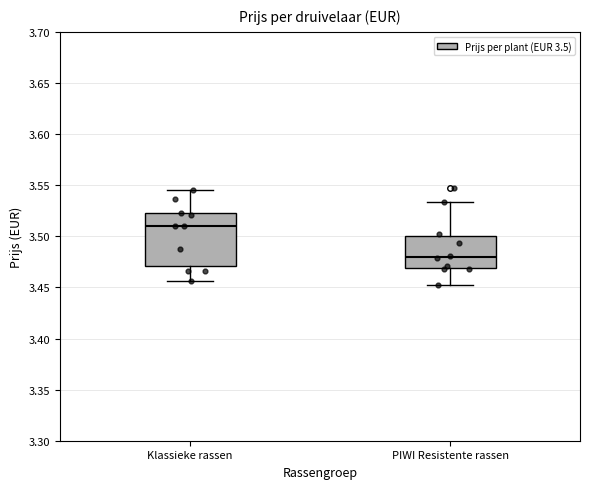

Reading left to right, read every box against the y-axis: the position of its median line, the range the box covers, and the ends of its whiskers. The values are not printed on the chart, so give them approximately, as read against the axis.

Klassieke rassen: median 3.510, box 3.470 to 3.525, whiskers 3.455 to 3.545
PIWI Resistente rassen: median 3.480, box 3.470 to 3.500, whiskers 3.450 to 3.535